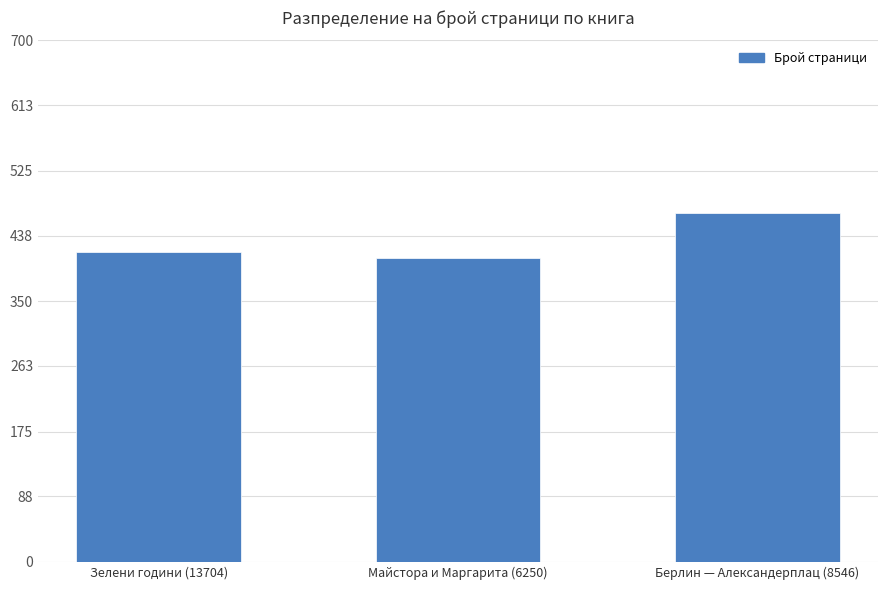

Reading left to right, what are all the values shown in this chart?

416	408	468